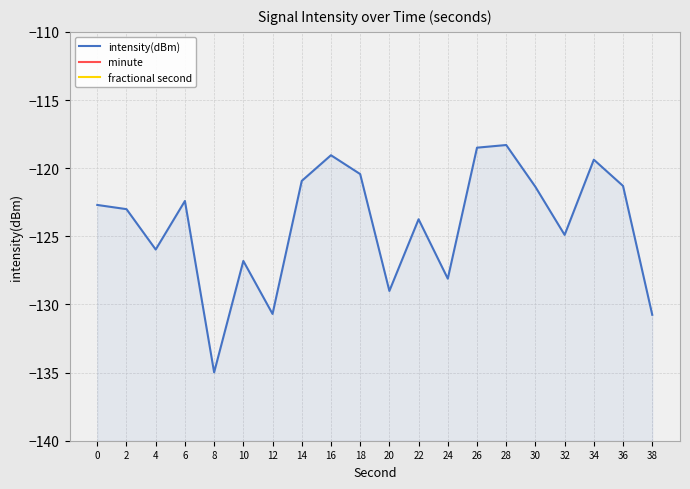

Between 12 and 22, which series saw the biggest shift?

intensity(dBm)